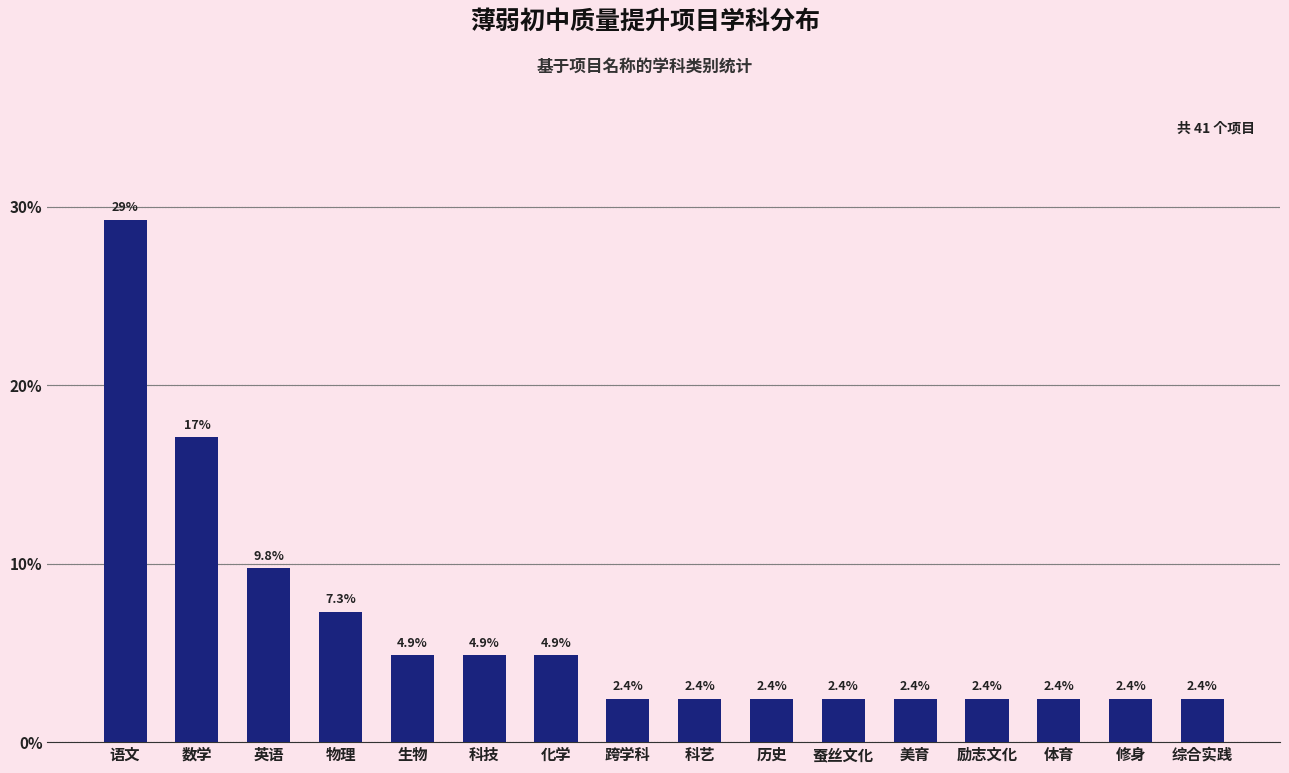

Reading right to left, list all the values displayed in this chart.

综合实践=2.4	修身=2.4	体育=2.4	励志文化=2.4	美育=2.4	蚕丝文化=2.4	历史=2.4	科艺=2.4	跨学科=2.4	化学=4.9	科技=4.9	生物=4.9	物理=7.3	英语=9.8	数学=17.1	语文=29.3